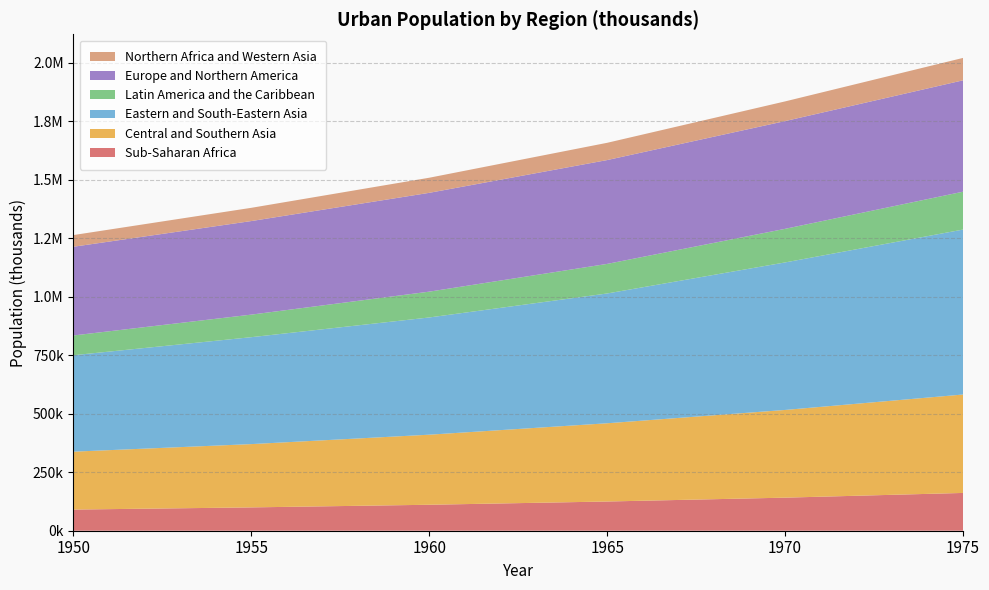

Reading right to left, transcribe all the data shown in this chart.

Sub-Saharan Africa: 1975=161518.6	1970=141364.0	1965=124874.4	1960=110988.1	1955=99715.1	1950=90404.1
Central and Southern Asia: 1975=420698.5	1970=374892.2	1965=334460.9	1960=299513.4	1955=270553.7	1950=247548.5
Eastern and South-Eastern Asia: 1975=705080.7	1970=630570.3	1965=554806.8	1960=501101.3	1955=457060.7	1950=412263.9
Latin America and the Caribbean: 1975=161904.4	1970=143621.5	1965=126409.5	1960=110335.5	1955=96414.9	1950=84418.0
Europe and Northern America: 1975=476066.4	1970=460558.2	1965=443852.9	1960=422405.3	1955=399942.3	1950=379239.2
Northern Africa and Western Asia: 1975=95759.5	1970=84167.8	1965=73774.6	1960=64525.5	1955=56603.3	1950=49929.1